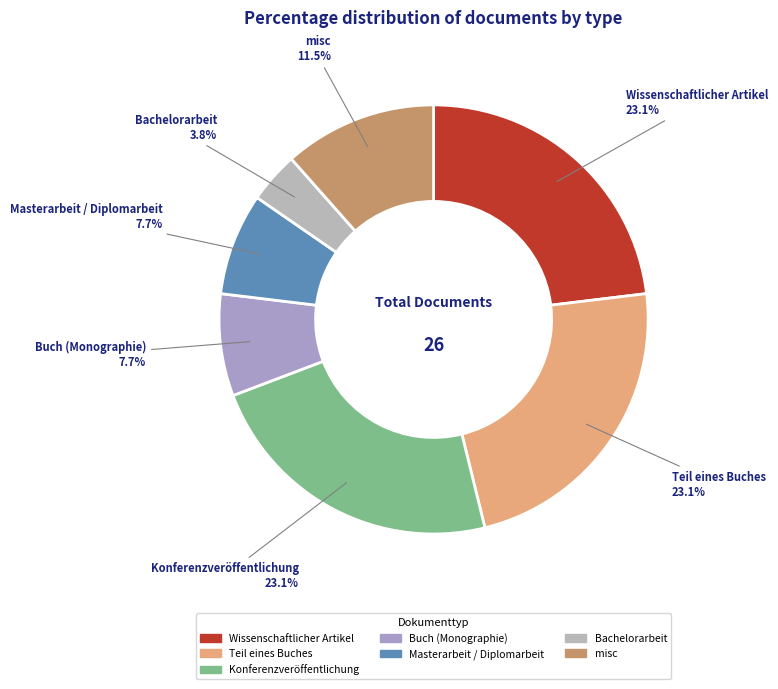

To the nearest percent, what percentage of the pie is Wissenschaftlicher Artikel?

23%